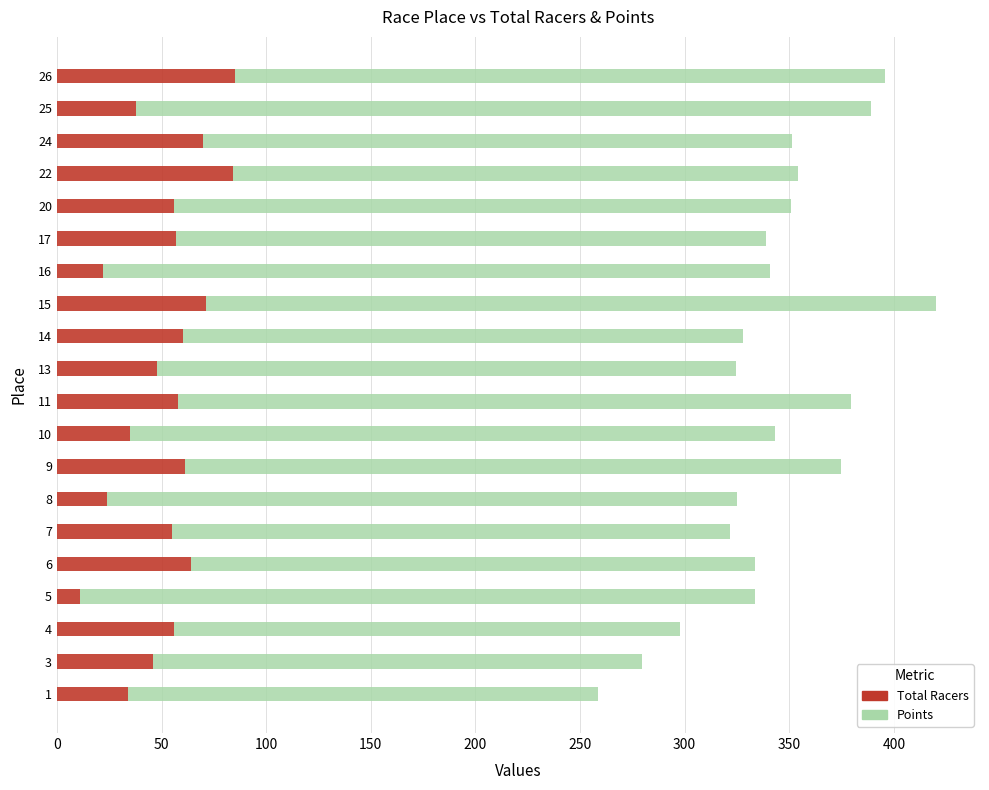

What is the sum of all Total Racers values?

1035.0